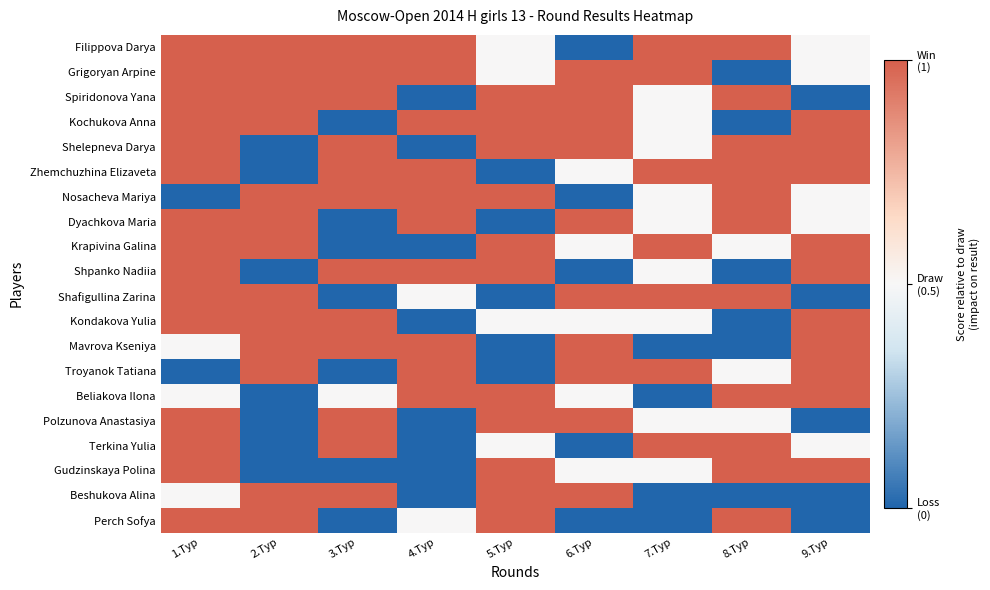

Which series has the widest spread of values?

Filippova Darya